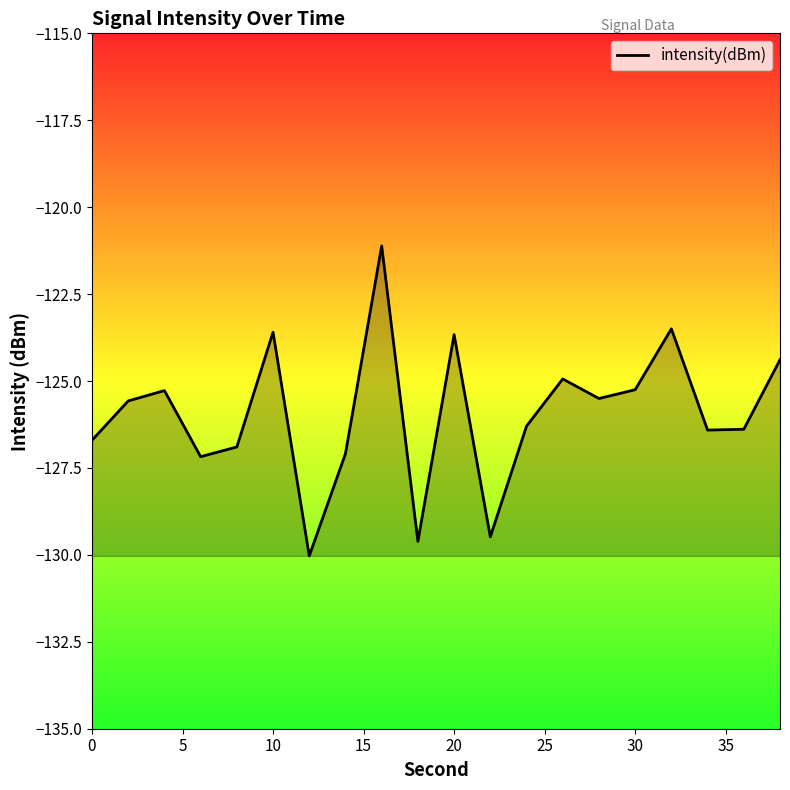

What is the difference between the maximum and minimum values?

8.9